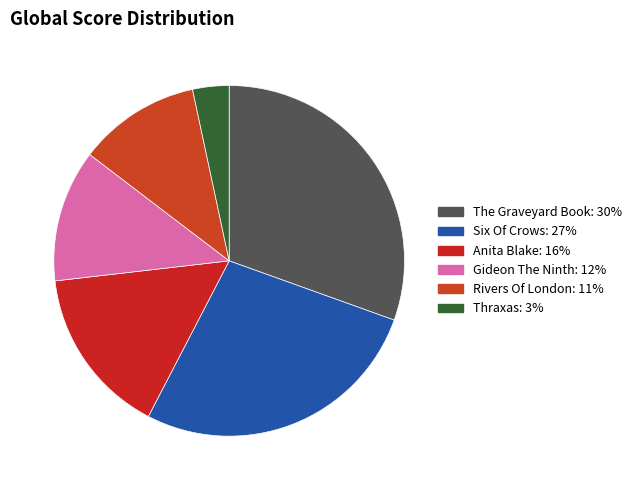

What is the largest slice in the pie chart?

The Graveyard Book